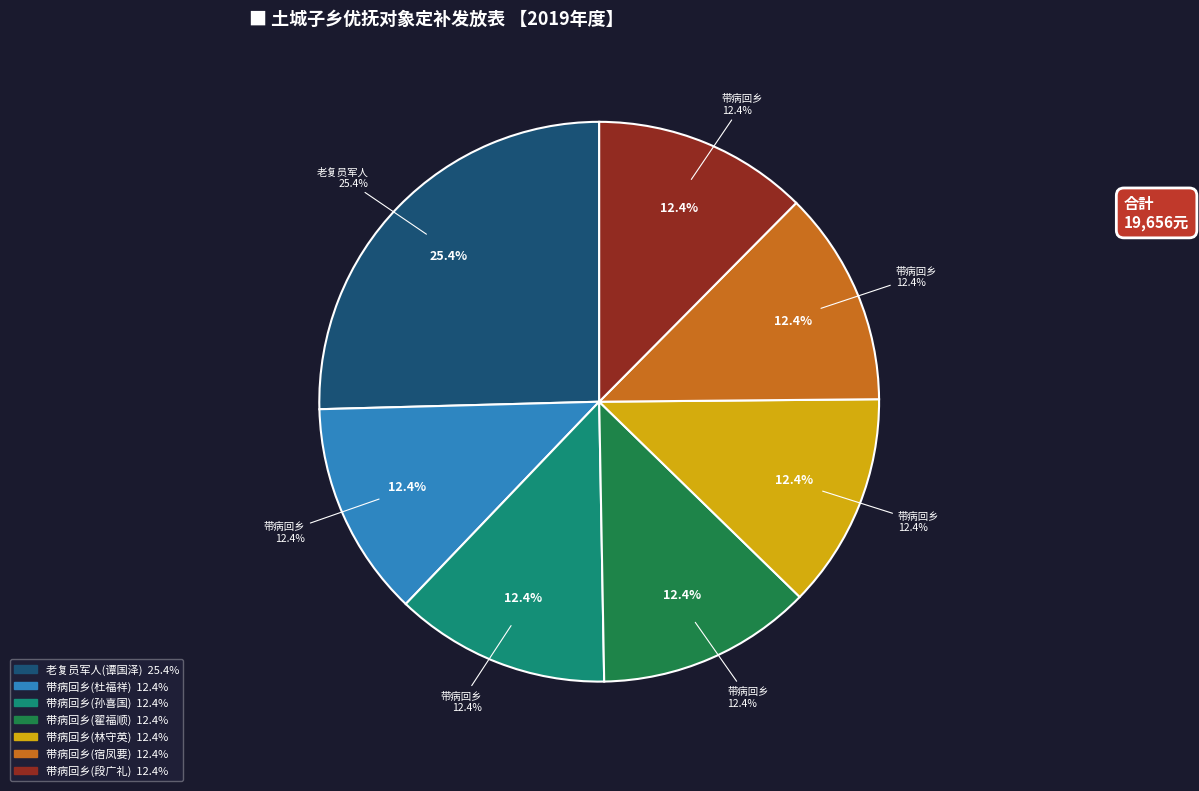

To the nearest percent, what is the difference between the 老复员军人(谭国泽) and 带病回乡(段广礼) slice percentages?

13%